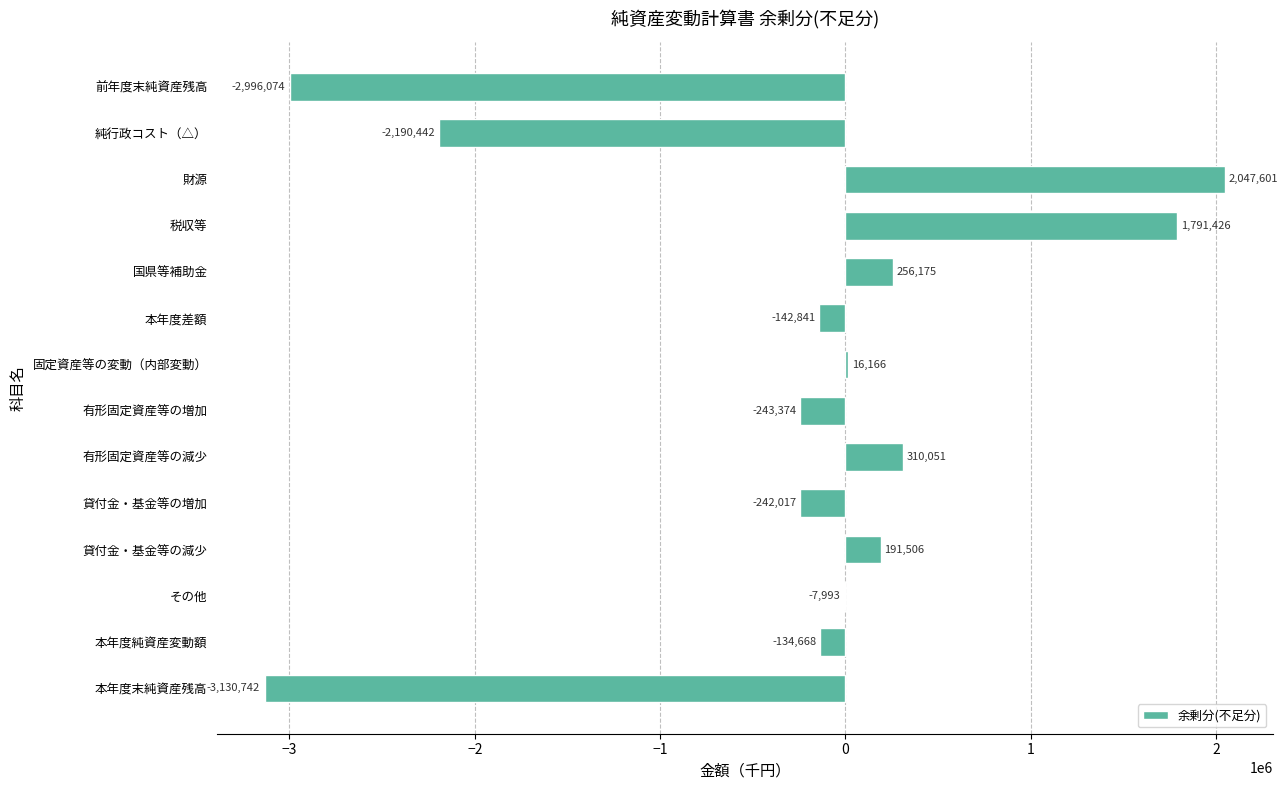

Is it true that the value at 前年度末純資産残高 is -4318939?

False